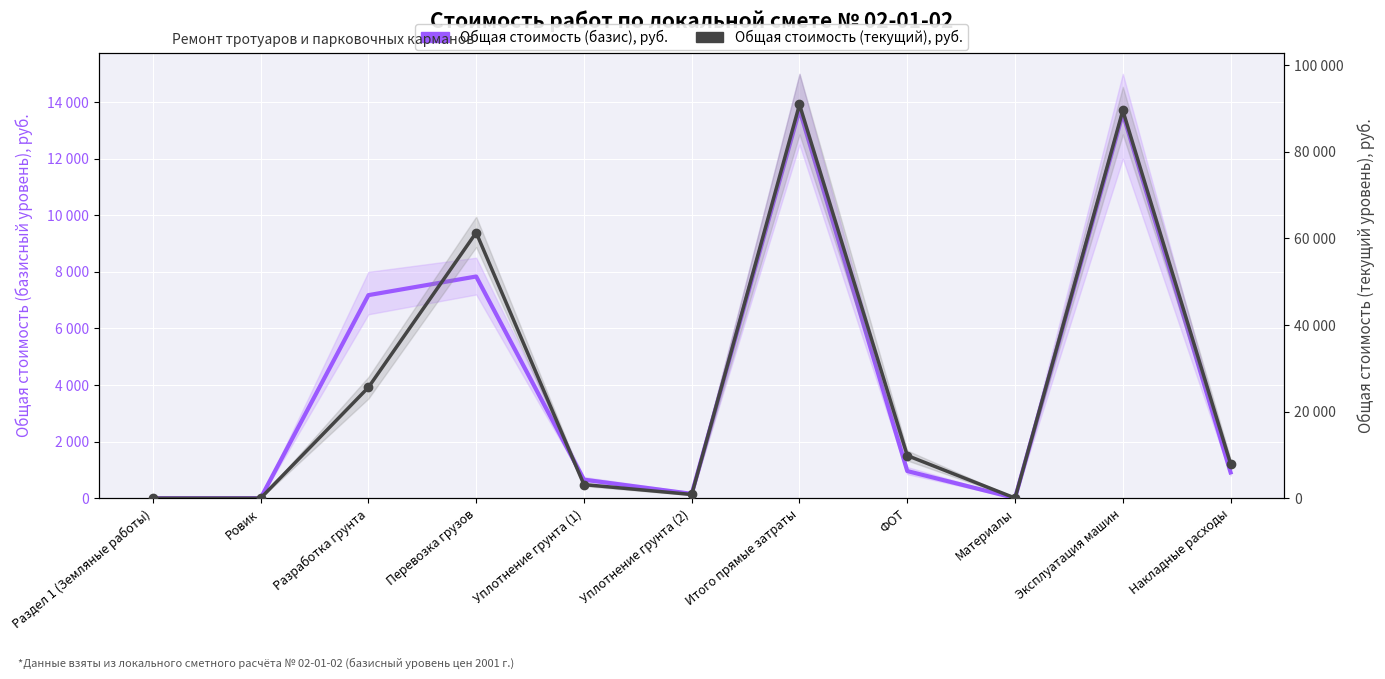

What is the value of the Общая стоимость (базис), руб. point at the 3rd from the left?

7177